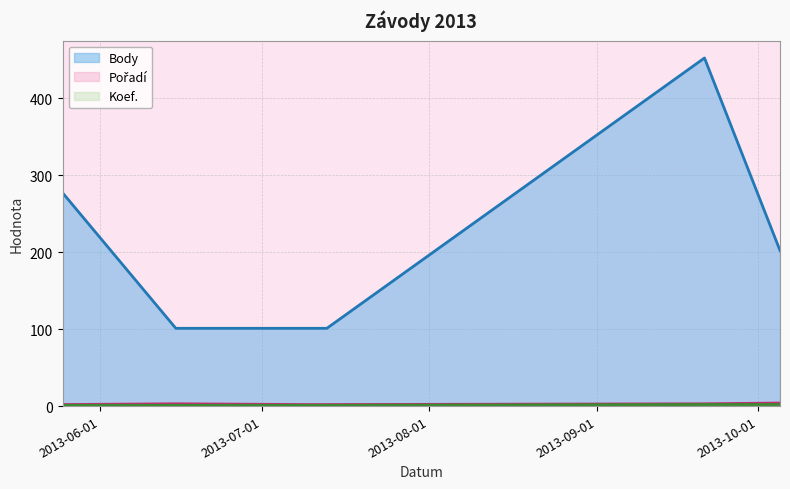

The value of Body at 2013-10-05 is 202. True or false?

True